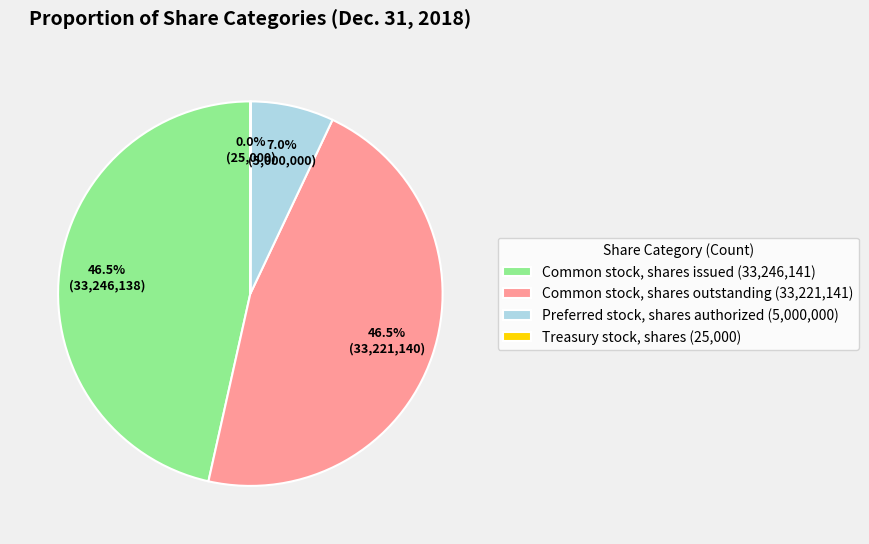

Is there any slice that represents more than half of the pie?

No